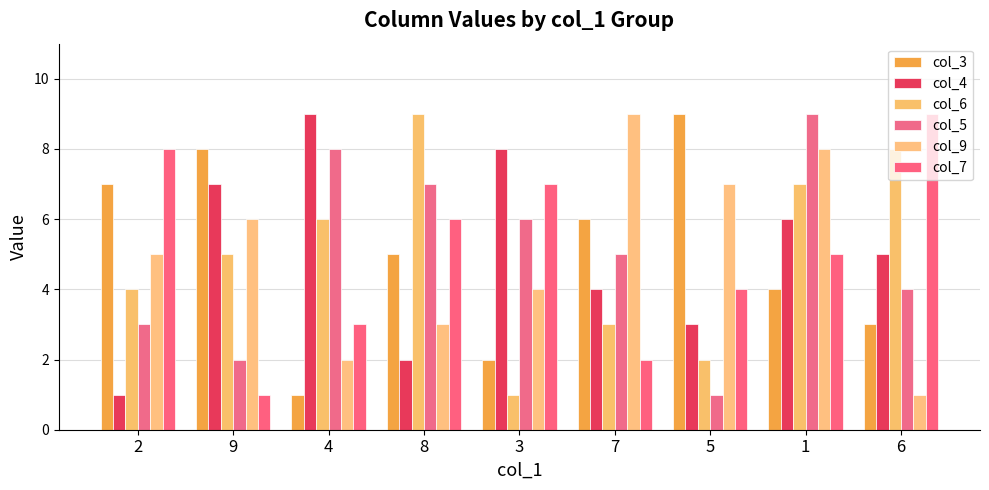

How many col_4 values are between 3 and 7?

5